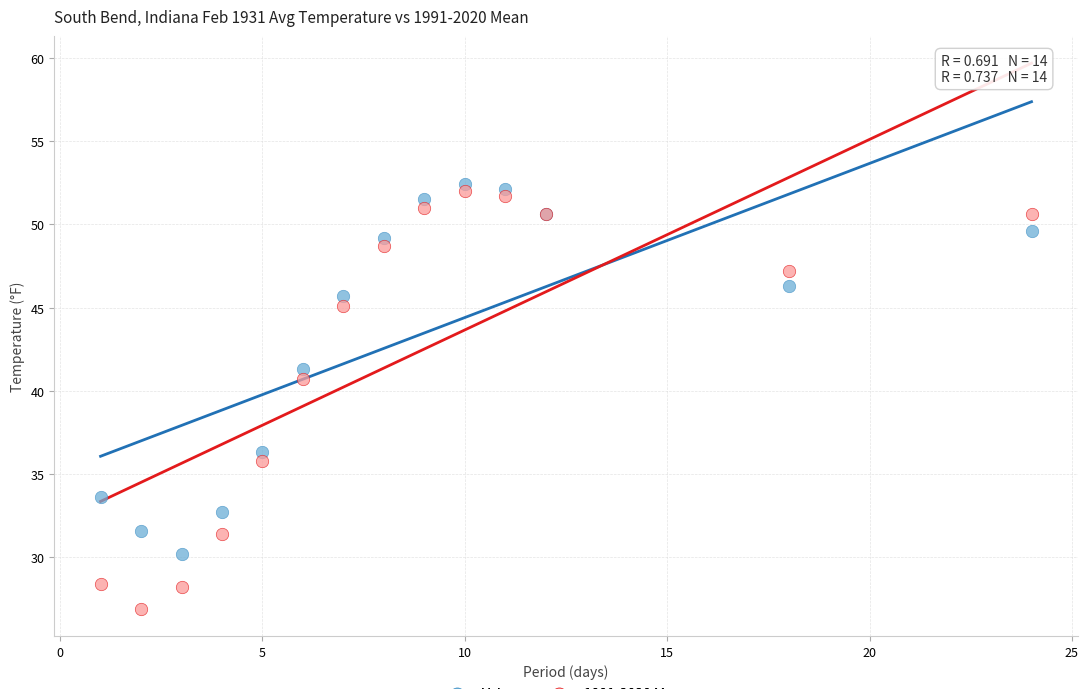

Which series has the widest spread of Y values?

1991-2020 Mean